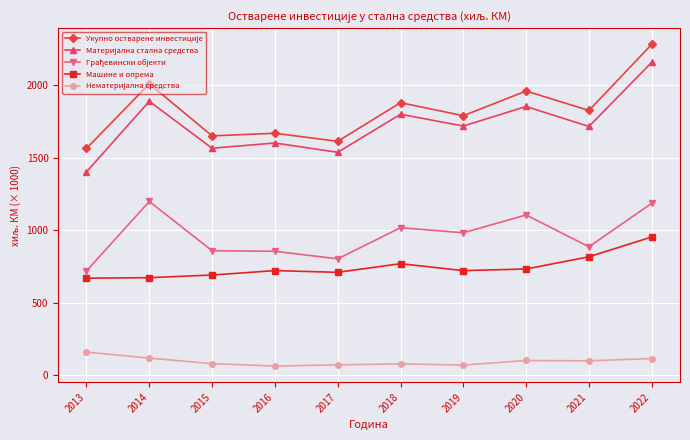

What is the difference between the highest and lowest values at 2013?

1404.5